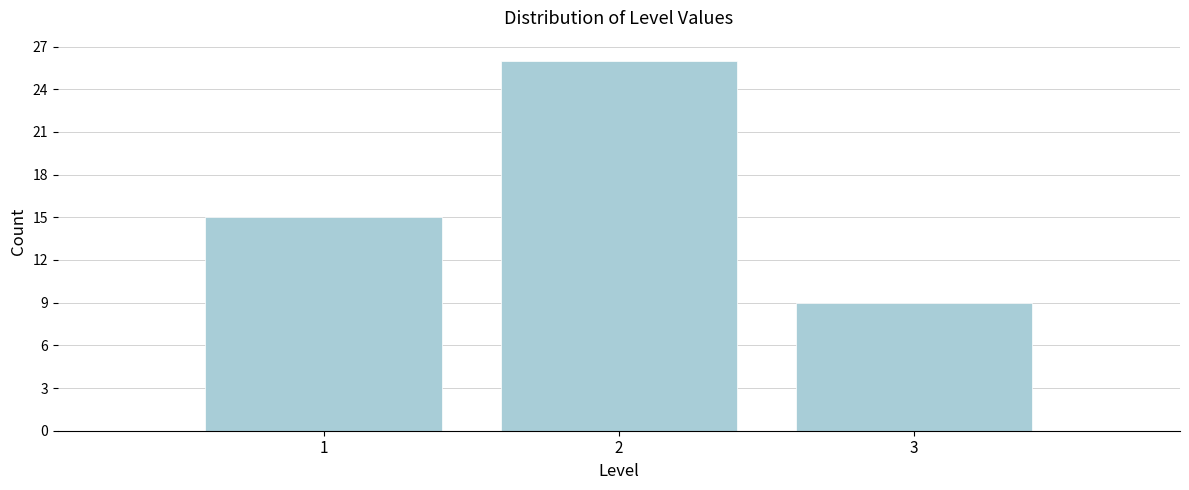

Reading left to right, transcribe all the data shown in this chart.

1=15	2=26	3=9